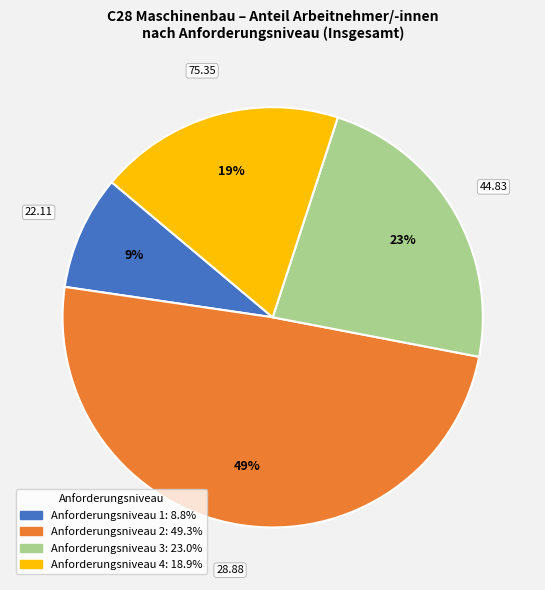

To the nearest percent, what is the difference between the largest and smallest slice percentages?

40%